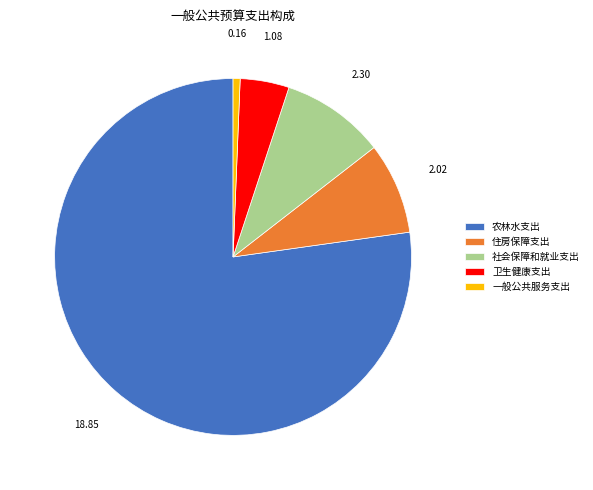

Which has a higher value, 社会保障和就业支出 or 卫生健康支出?

社会保障和就业支出